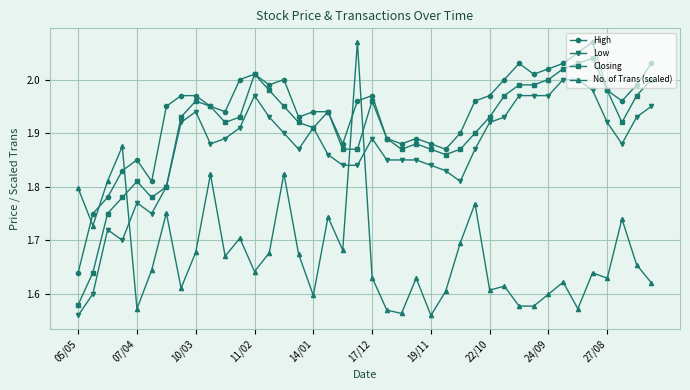

True or false: High has more than 1 interior local peaks.

True